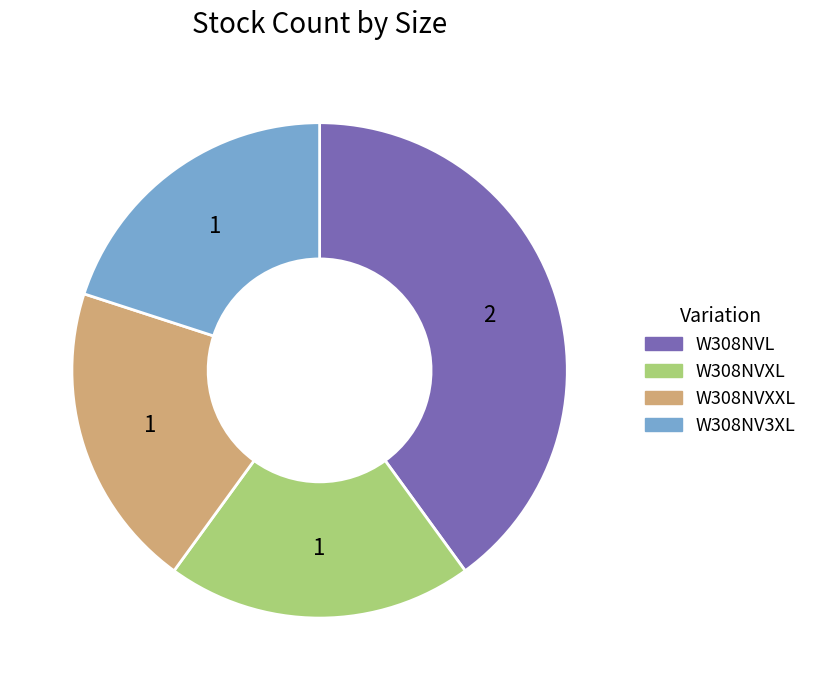

Is there any slice that represents more than half of the pie?

No